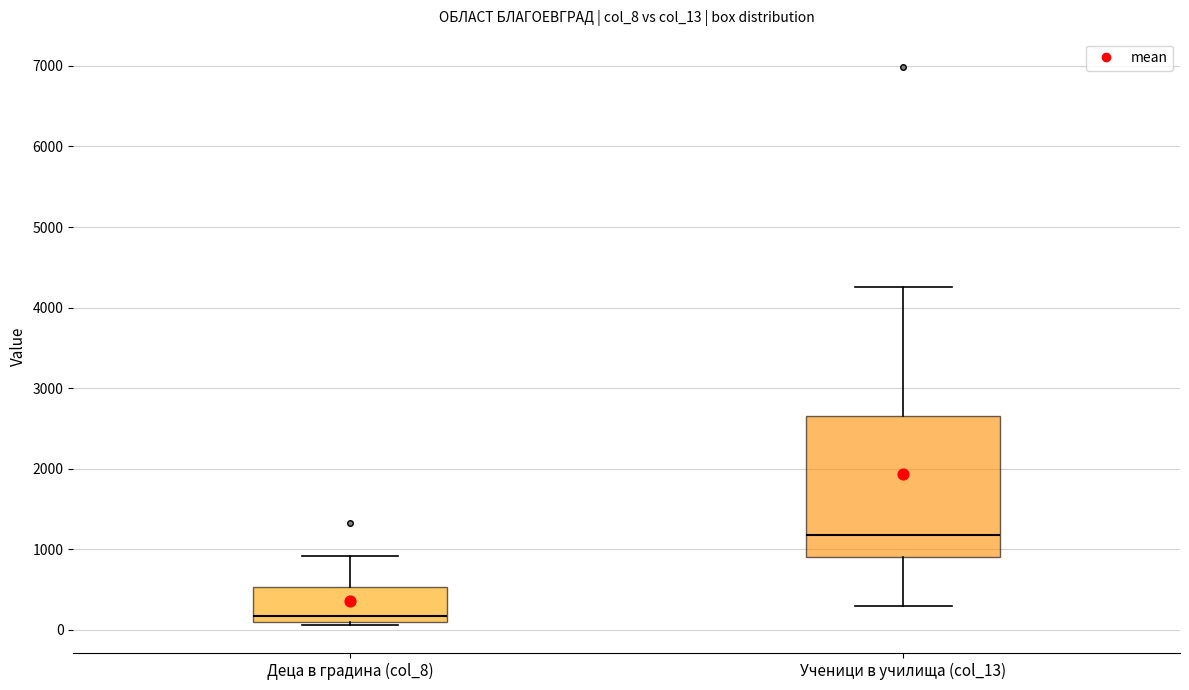

Reading left to right, transcribe this box plot: for each box, give where its median line is, the range the box spans, and where its two whiskers end, as read against the y-axis. The values are not printed on the chart, so give them approximately, as read against the axis.

Деца в градина (col_8): median 200, box 100 to 500, whiskers 100 (just below the box's lower edge) to 900
Ученици в училища (col_13): median 1200, box 900 to 2700, whiskers 300 to 4300